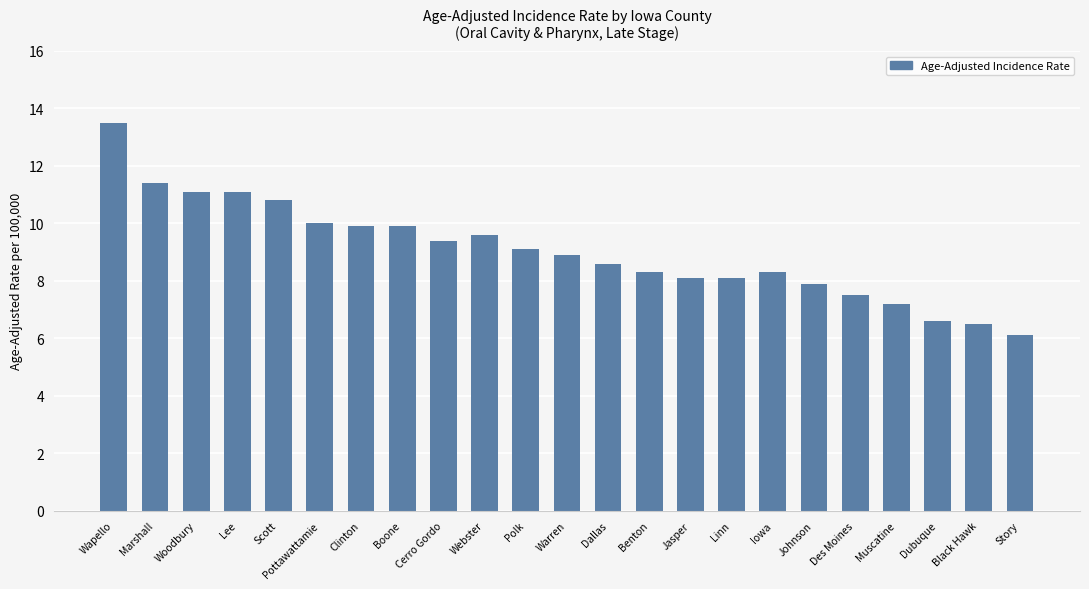

What is the sum of the values at Story and Webster?

15.7